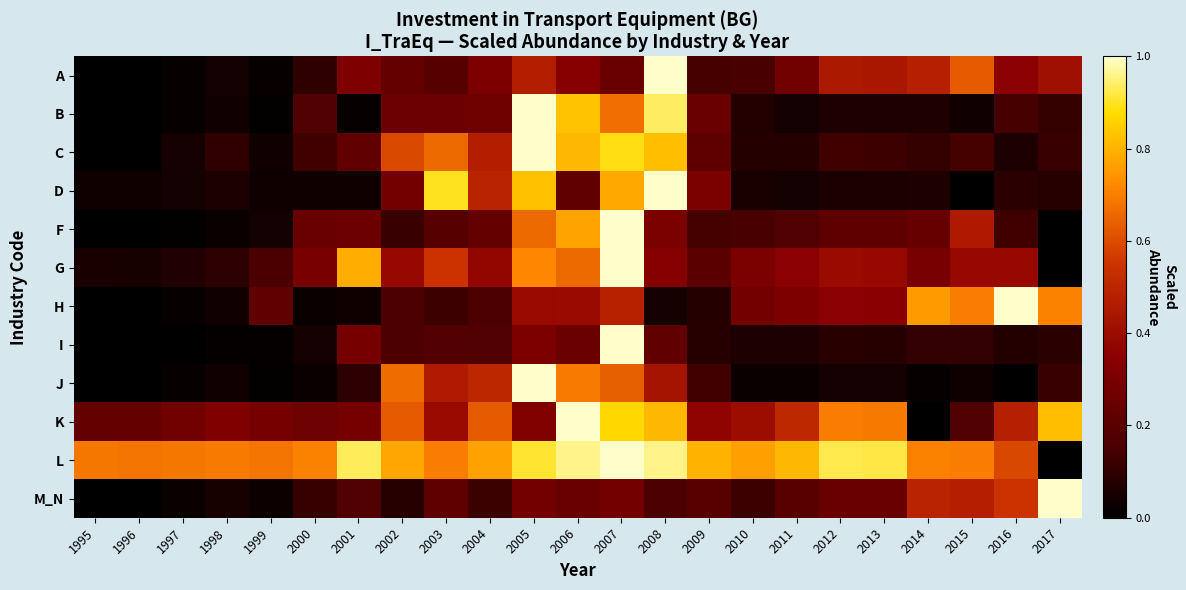

How many data points does each series have?

23